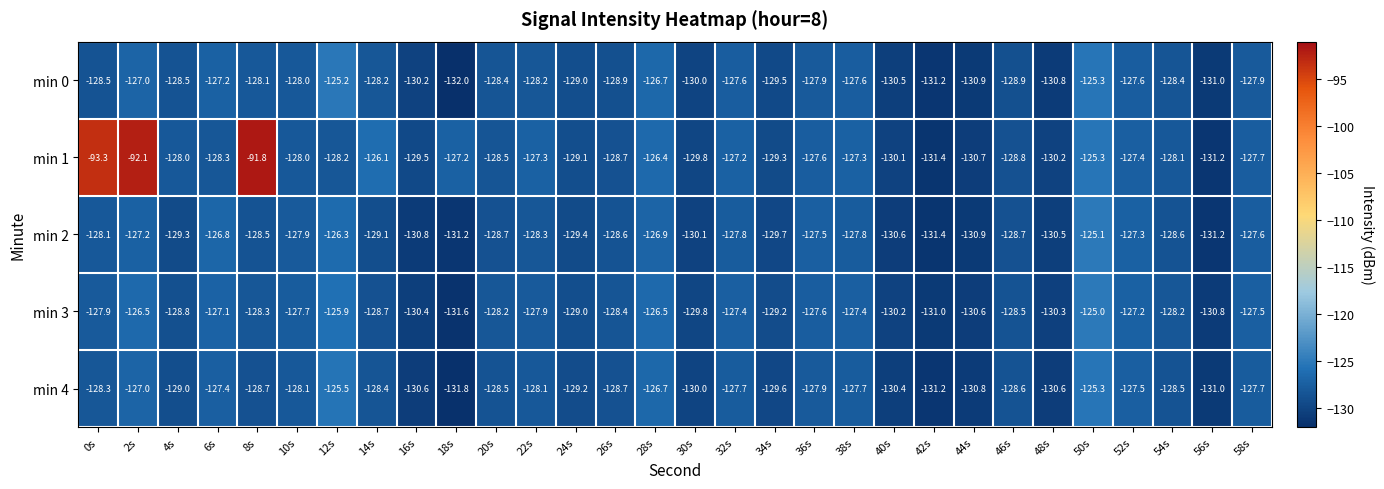

Is it true that min 2 equals -59.3 at 36s?

False